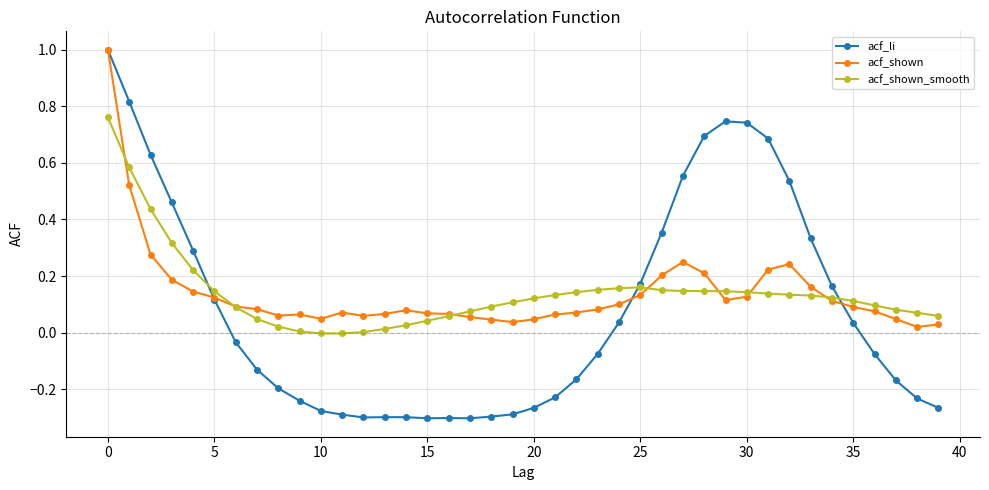

Which series has the widest spread of values?

acf_li